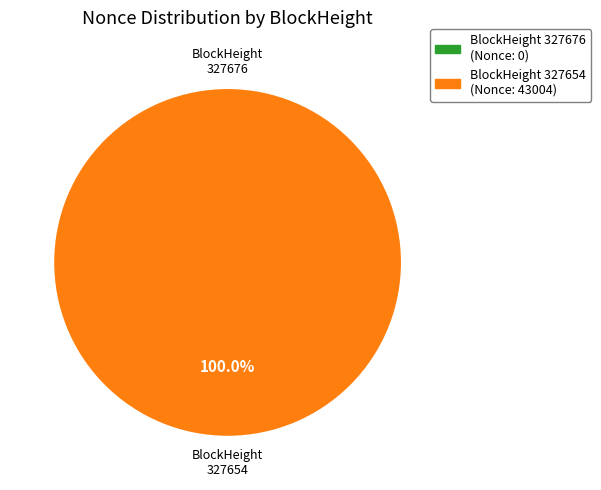

Which slice is the largest?

327654